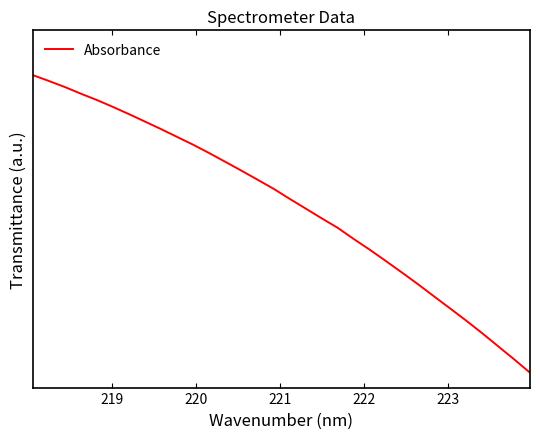

Is this an area chart (filled region under the line)?

No